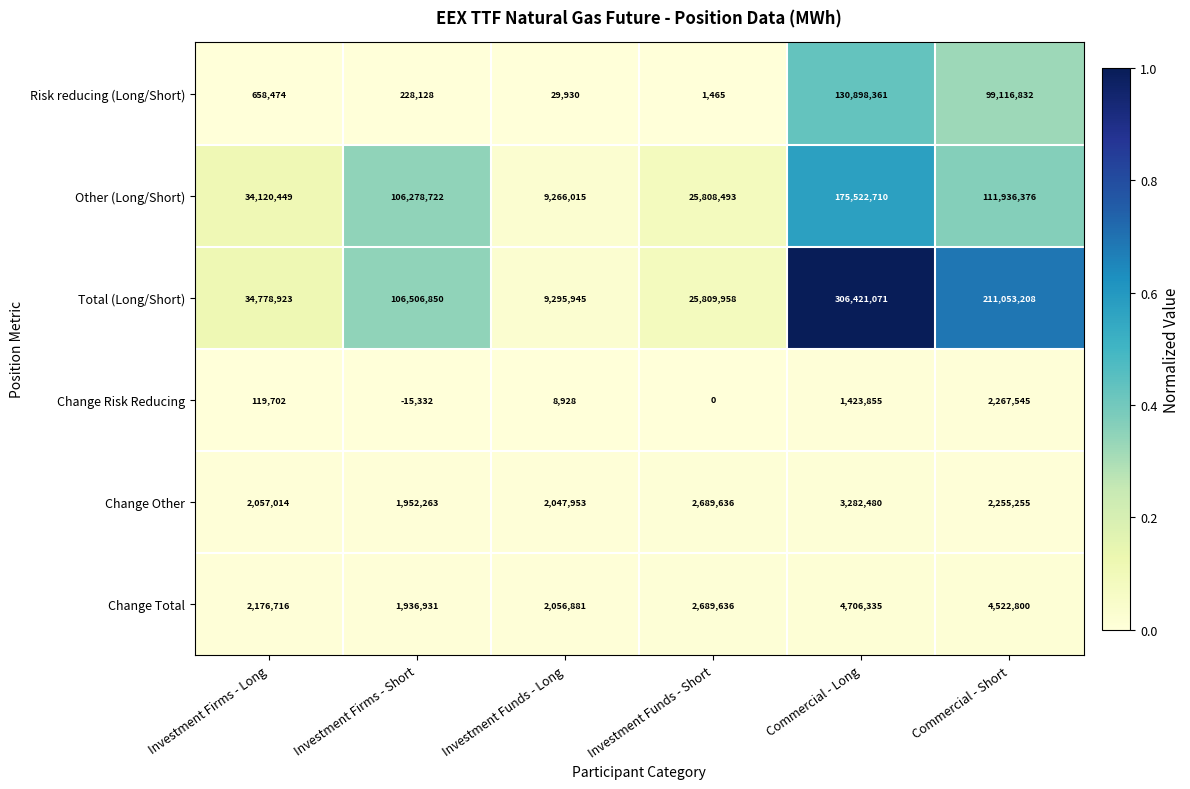

At Investment Funds - Long, list the series in order from smallest to largest.

Change Risk Reducing, Risk reducing (Long/Short), Change Other, Change Total, Other (Long/Short), Total (Long/Short)